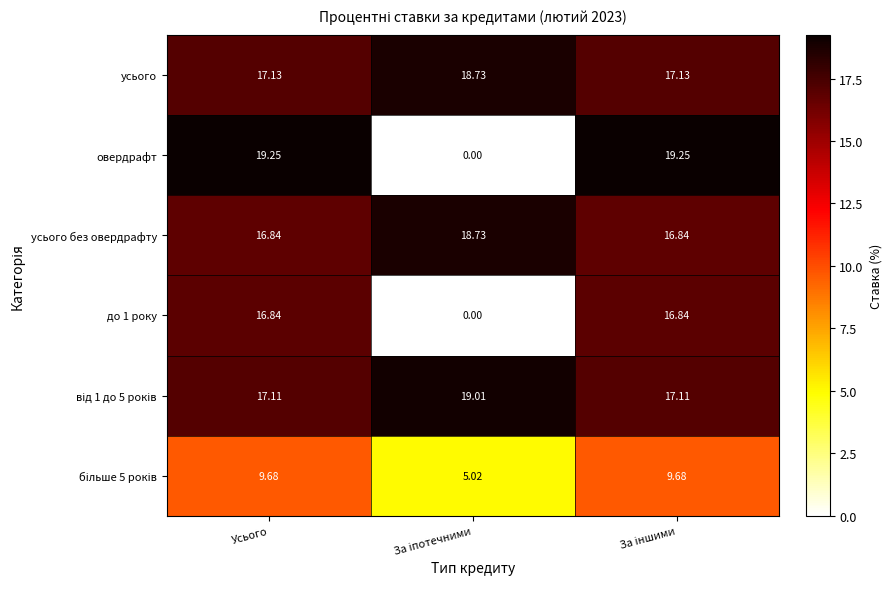

Which series has the largest range (max minus min)?

овердрафт